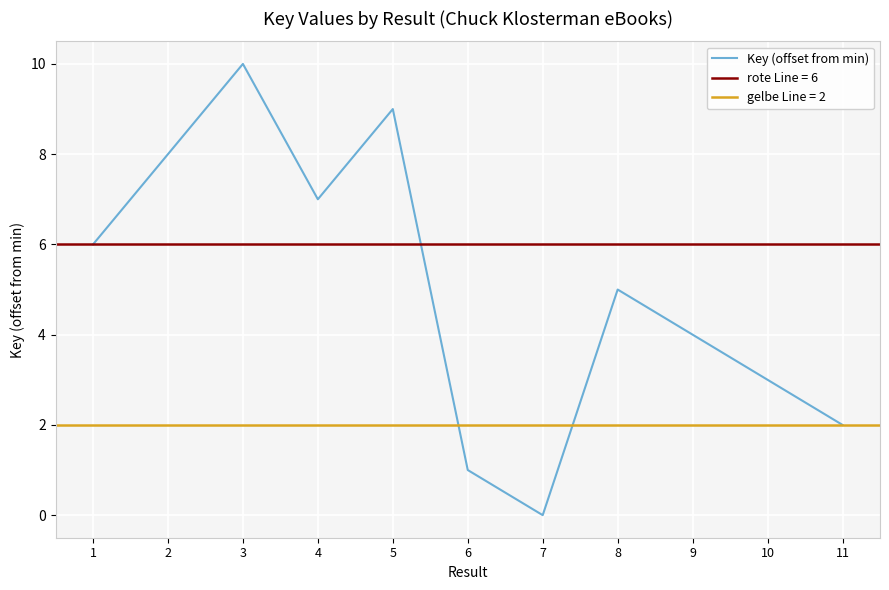

What is the maximum value shown in the chart?

10